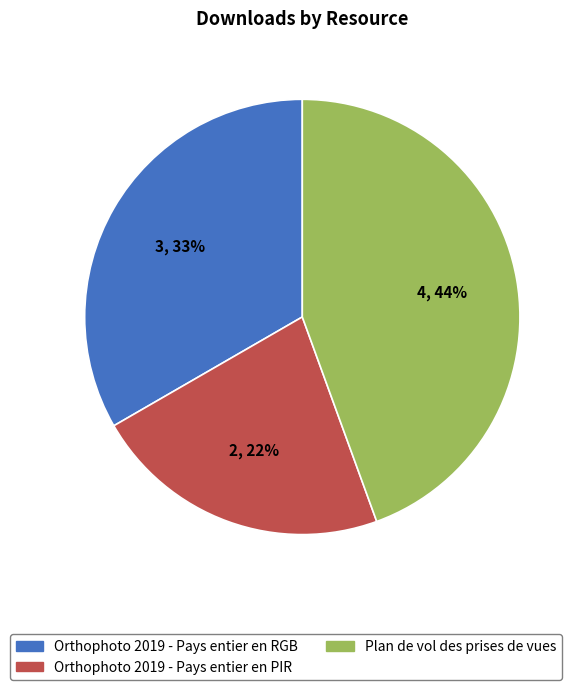

What is the largest slice in the pie chart?

Plan de vol des prises de vues